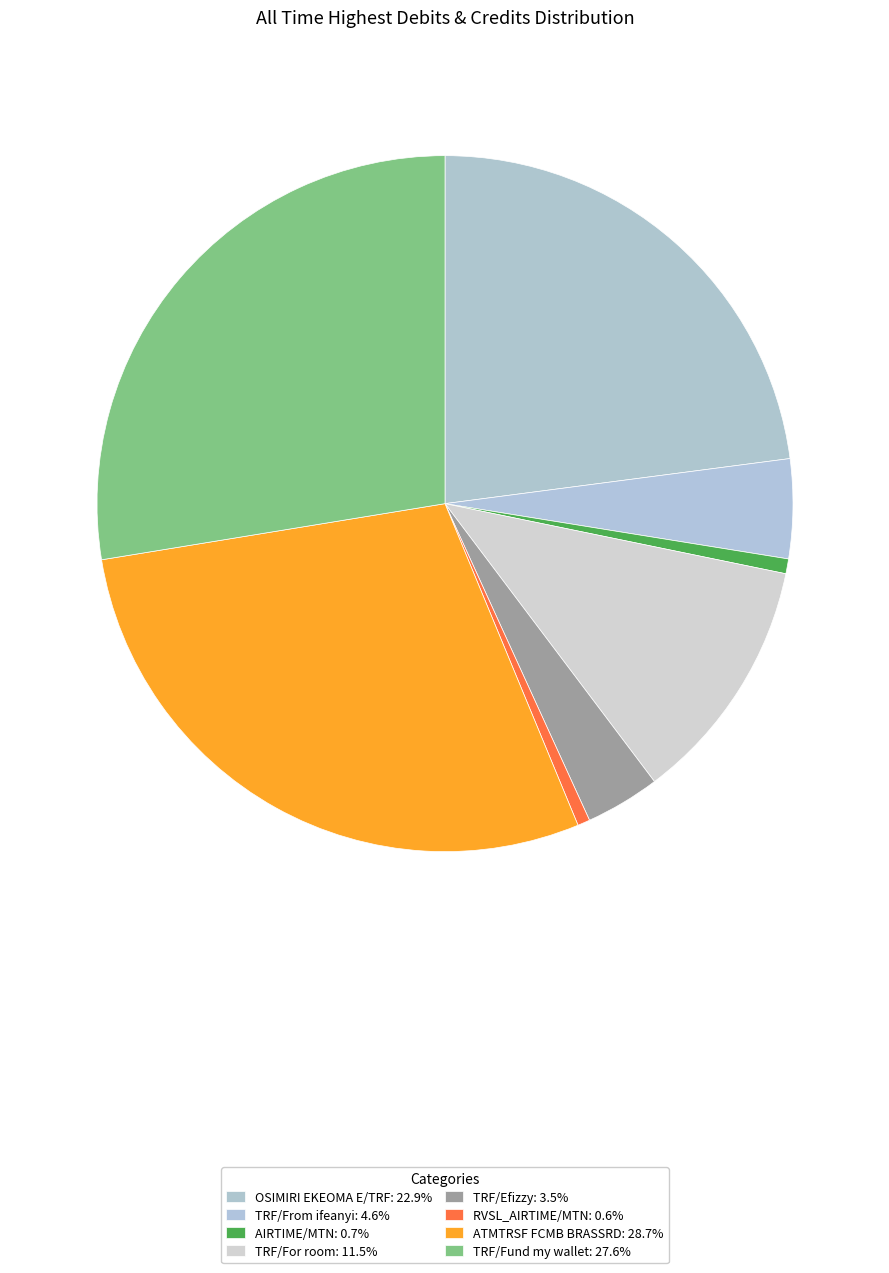

Which has a higher value, AIRTIME/MTN or ATMTRSF FCMB BRASSRD?

ATMTRSF FCMB BRASSRD